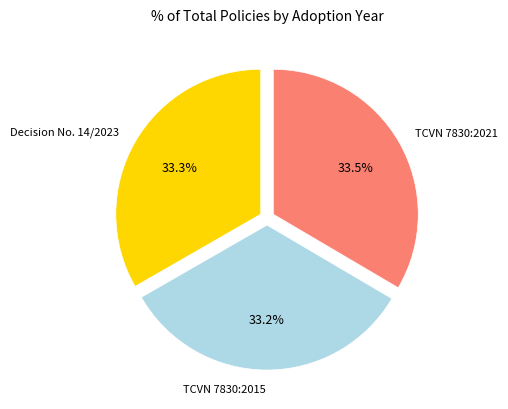

Is there any slice that represents more than half of the pie?

No